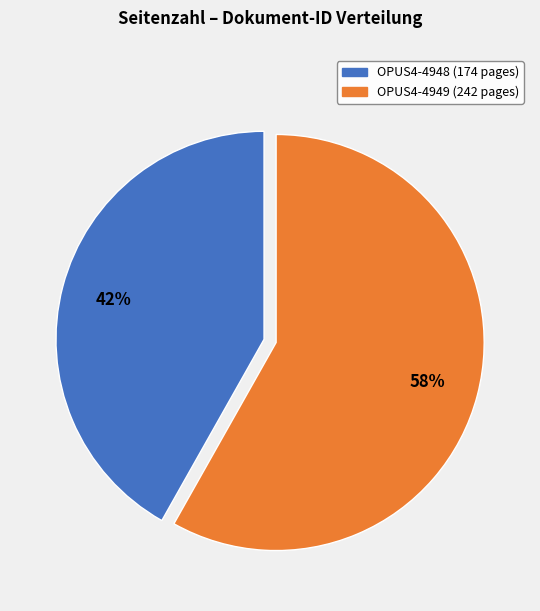

Is OPUS4-4948 the majority of the pie?

No